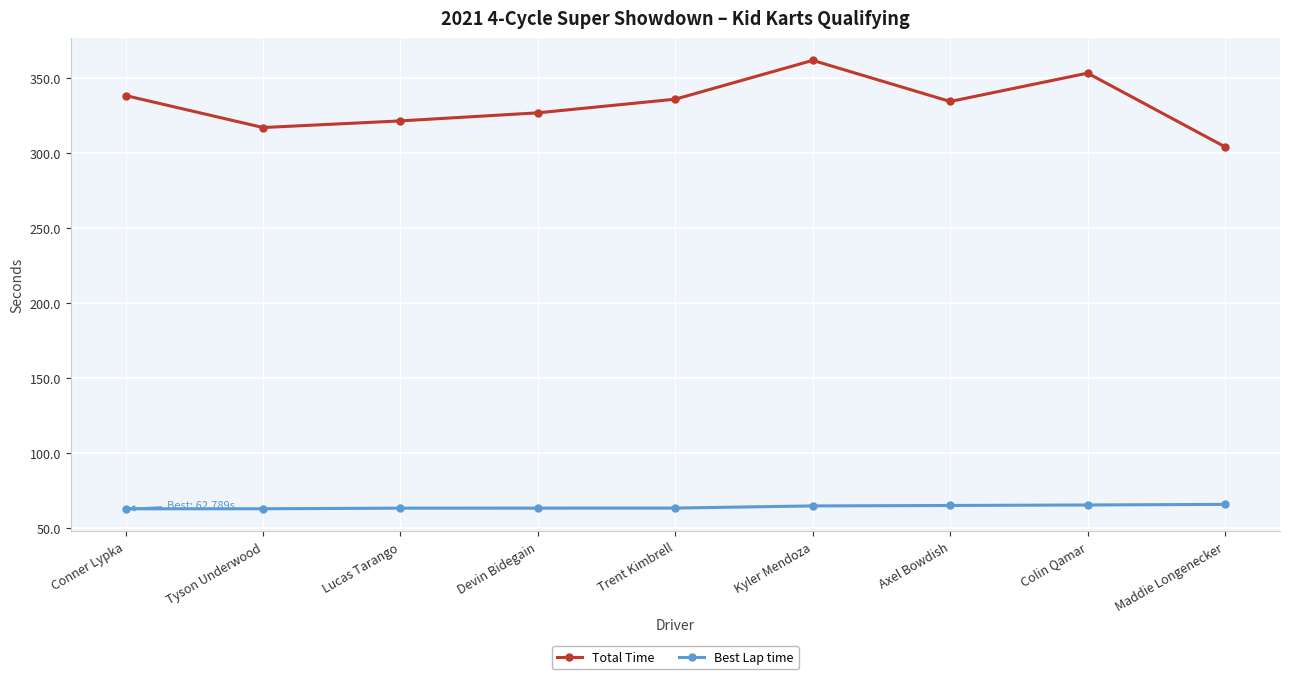

Is the value of Total Time at Tyson Underwood greater than the value of Best Lap time at Maddie Longenecker?

Yes